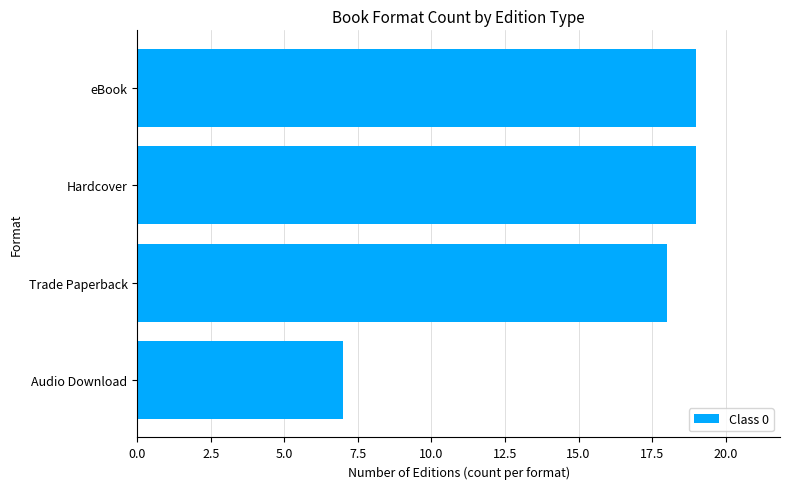

What is the sum of all values?

63